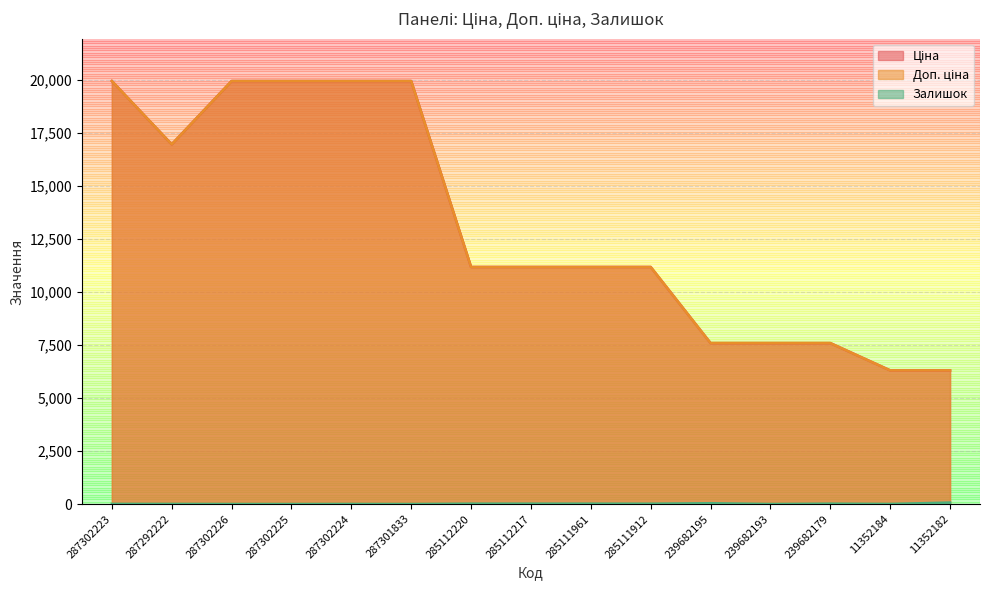

Rank the series at 11352184 from highest to lowest value.

Ціна, Доп. ціна, Залишок